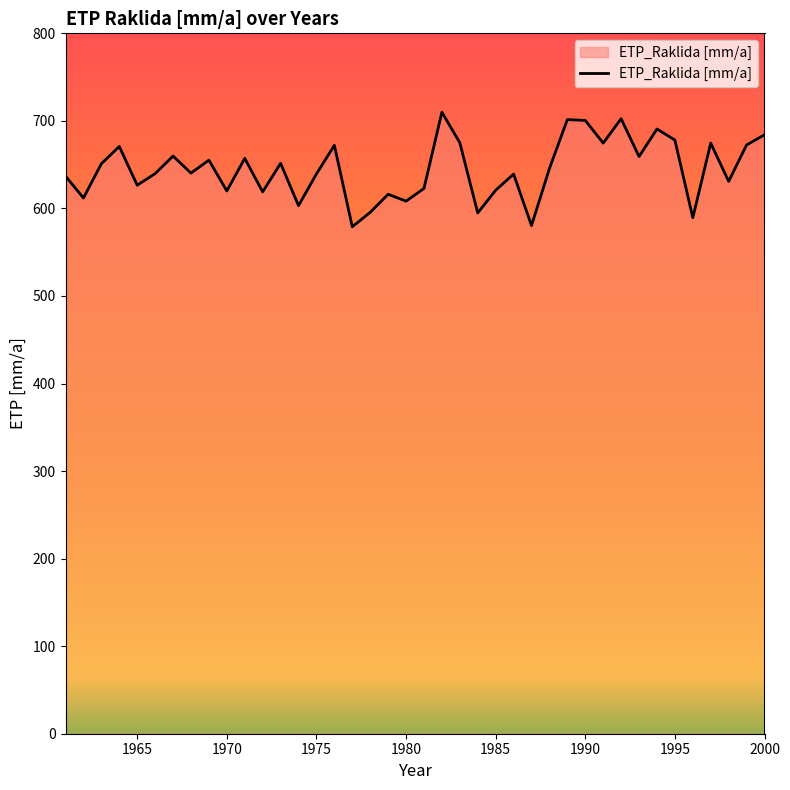

What is the minimum value shown in the chart?

579.0